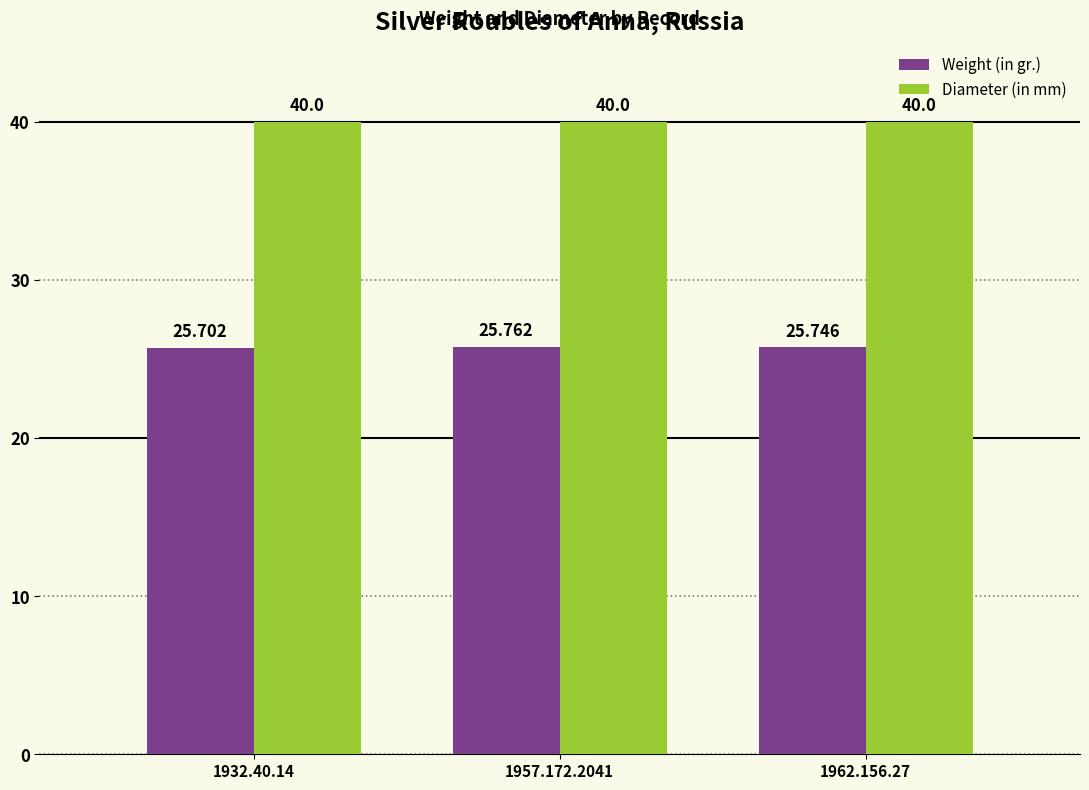

Reading left to right, list all the values displayed in this chart.

Weight (in gr.): 25.7	25.8	25.7
Diameter (in mm): 40.0	40.0	40.0